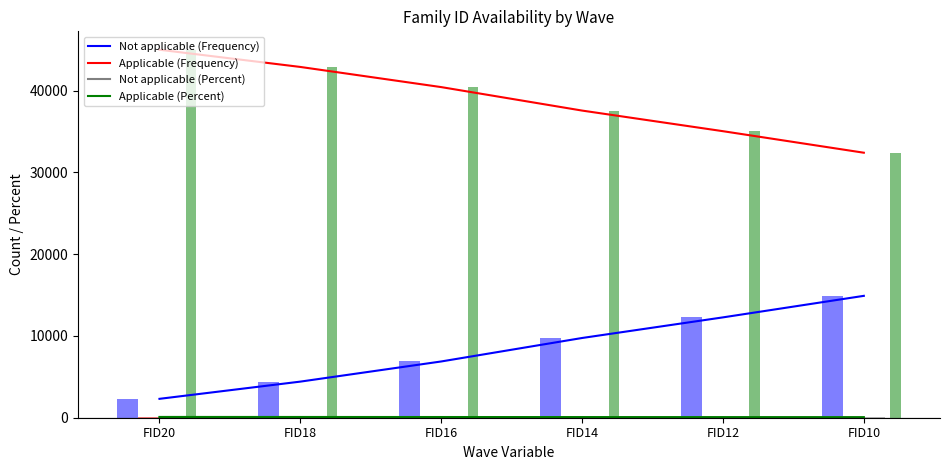

Rank the series by their maximum value, from lowest to highest.

Not applicable (Percent), Applicable (Percent), Not applicable (Frequency), Applicable (Frequency)